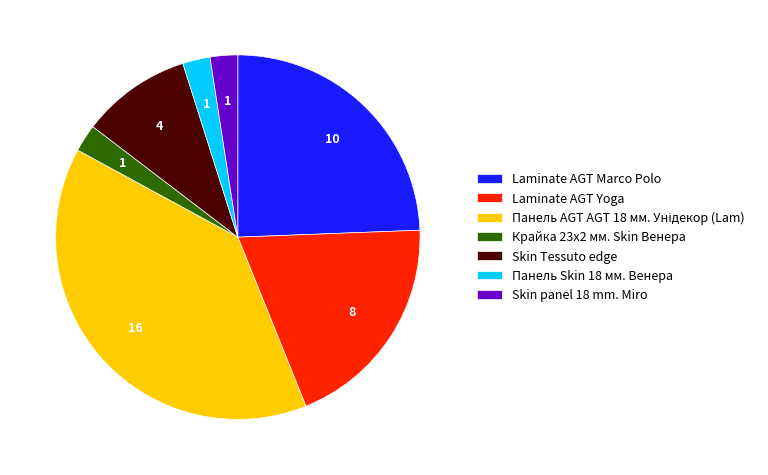

Do Крайка 23x2 мм. Skin Венера and Skin Tessuto edge together represent more than half of the pie?

No